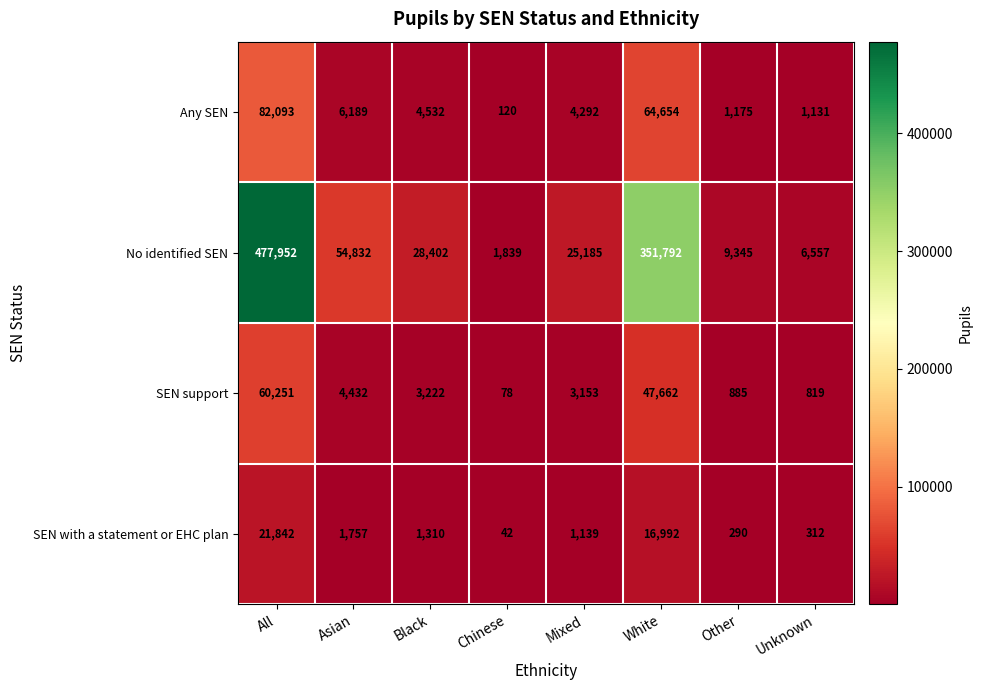

What is the total value across all series at Black?

37466